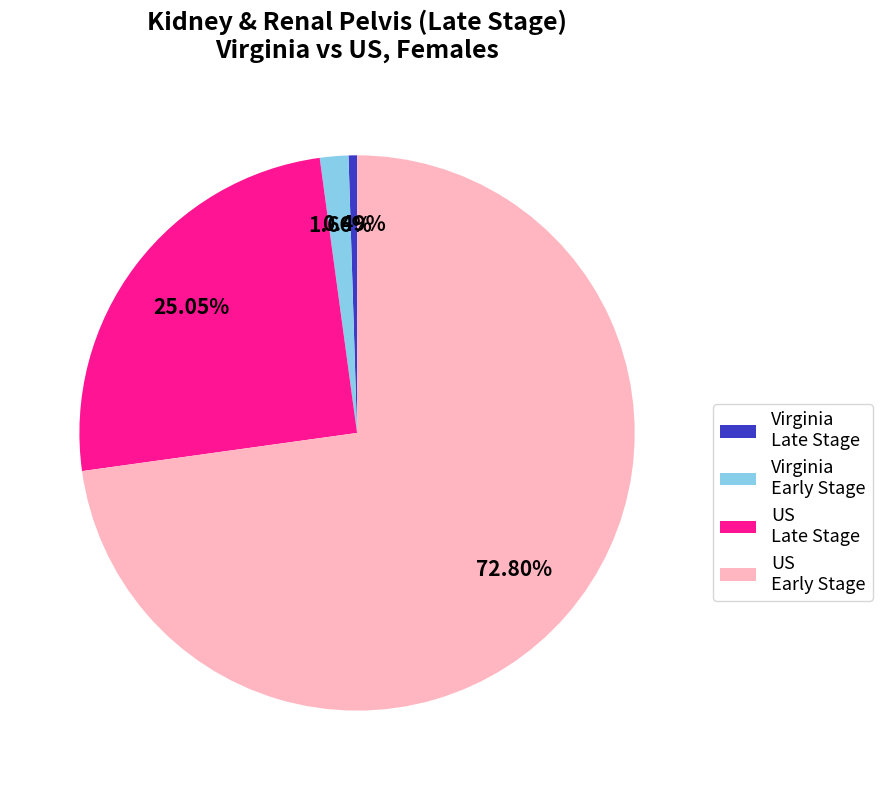

Which category accounts for the majority?

US Early Stage